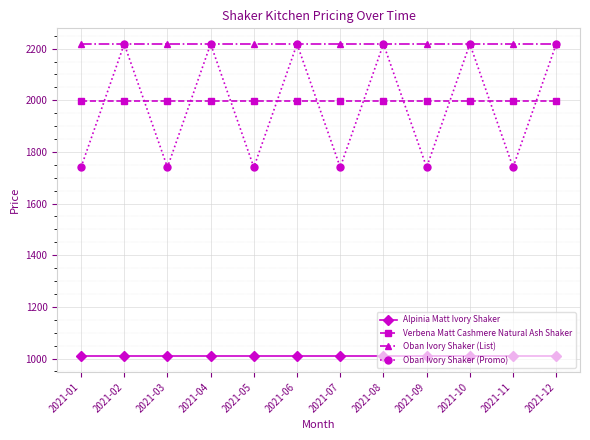

What is the sum of all Oban Ivory Shaker (List) values?

26615.9